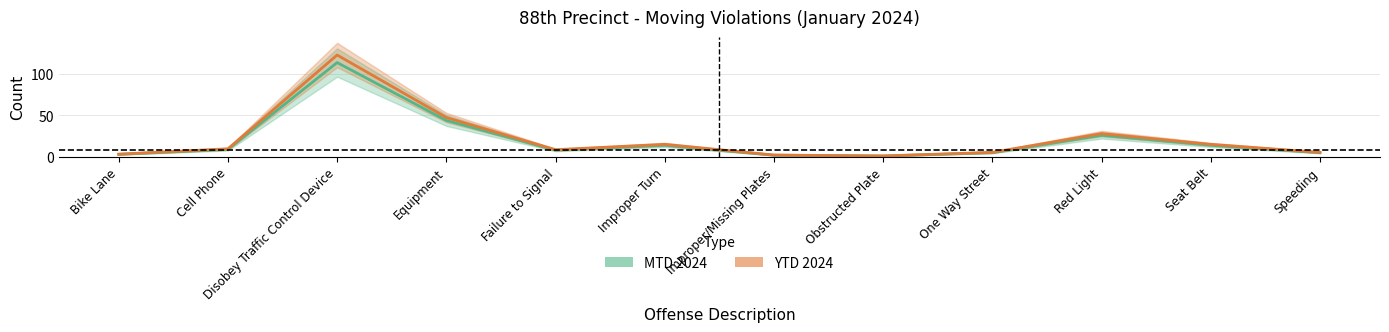

Does the chart display data point markers on the line(s)?

No